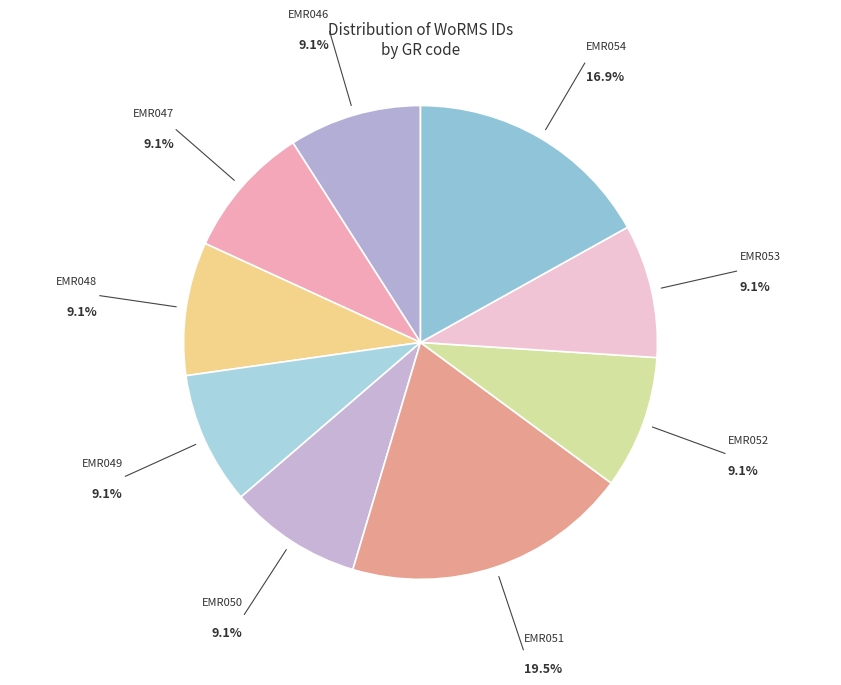

True or false: EMR050 accounts for 18% of the total.

False